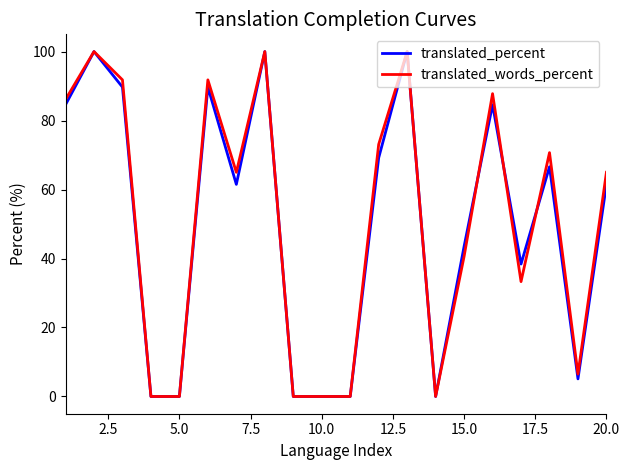

What is the greatest value displayed?

100.0